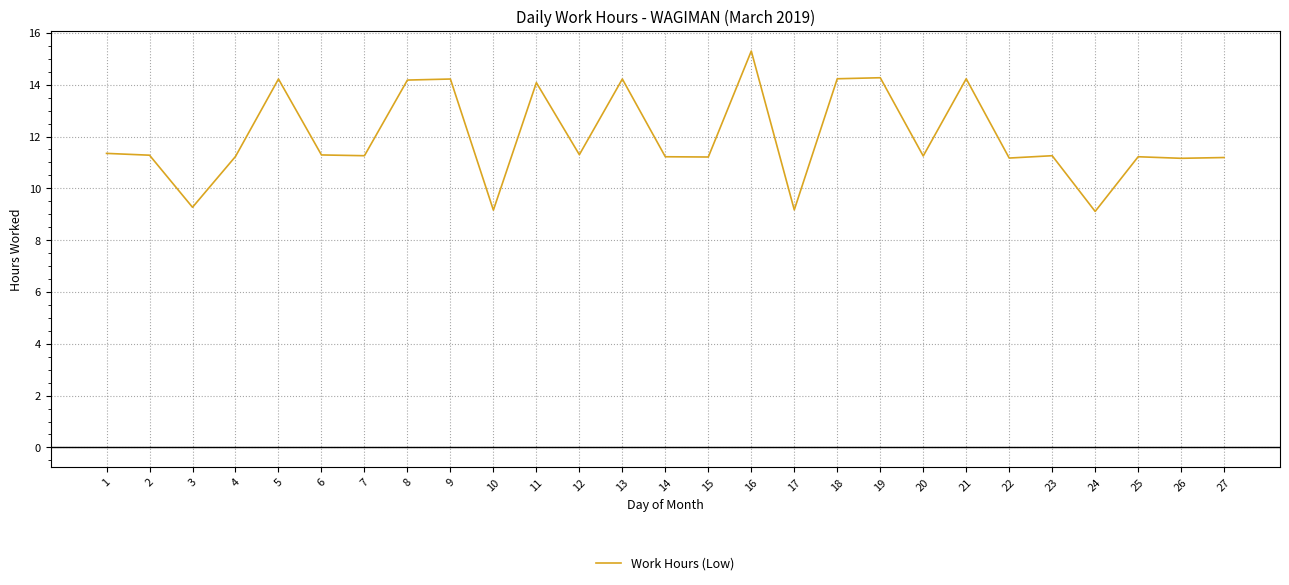

What is the smallest value displayed?

9.1